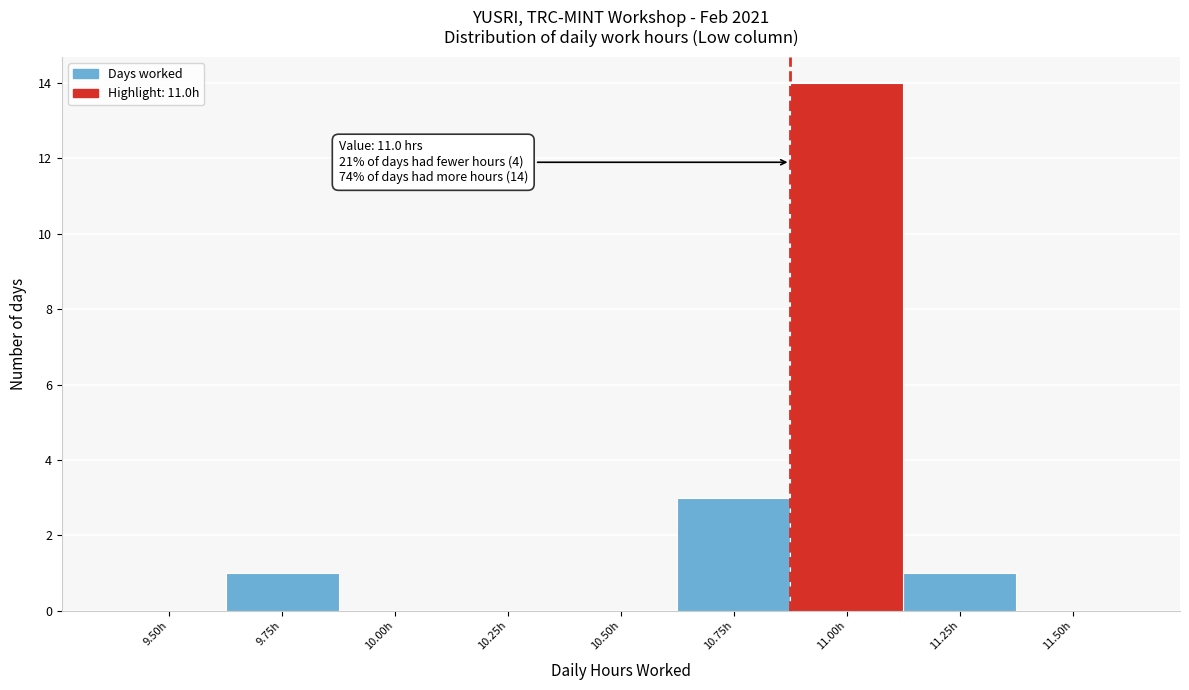

Reading left to right, list all the values displayed in this chart.

9.50h=0	9.75h=1	10.00h=0	10.25h=0	10.50h=0	10.75h=3	11.00h=14	11.25h=1	11.50h=0